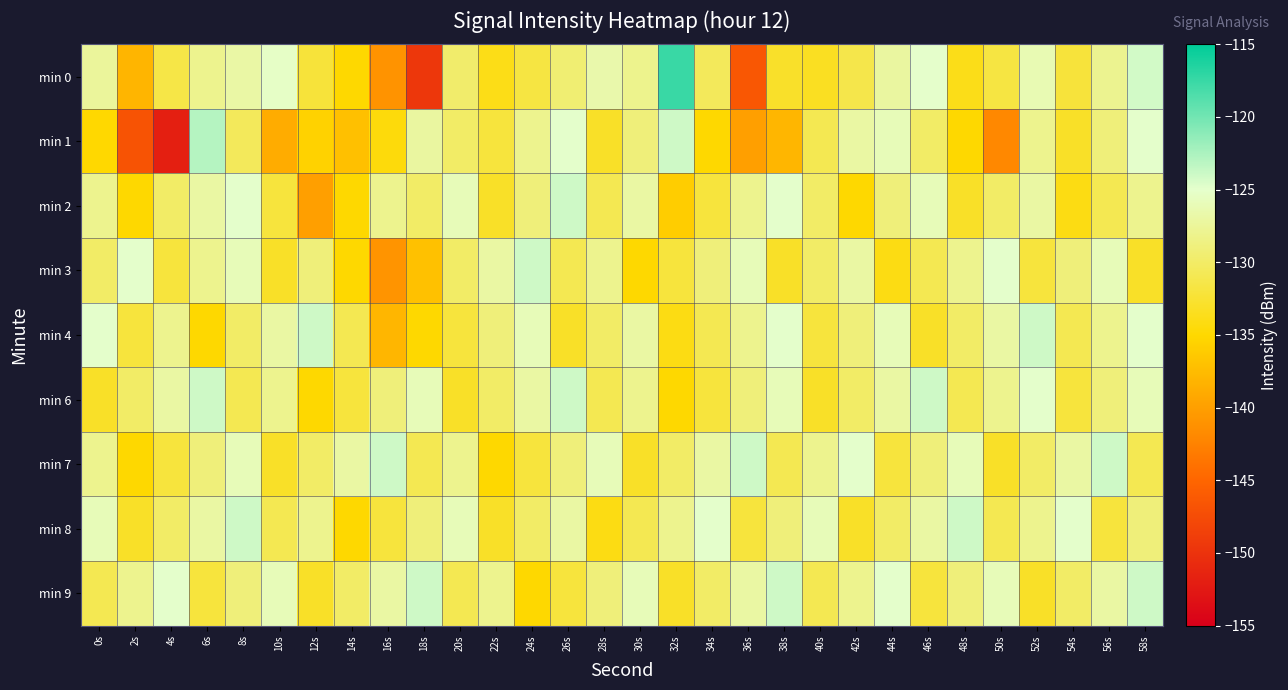

At which category is the sum across all series the highest?

58s